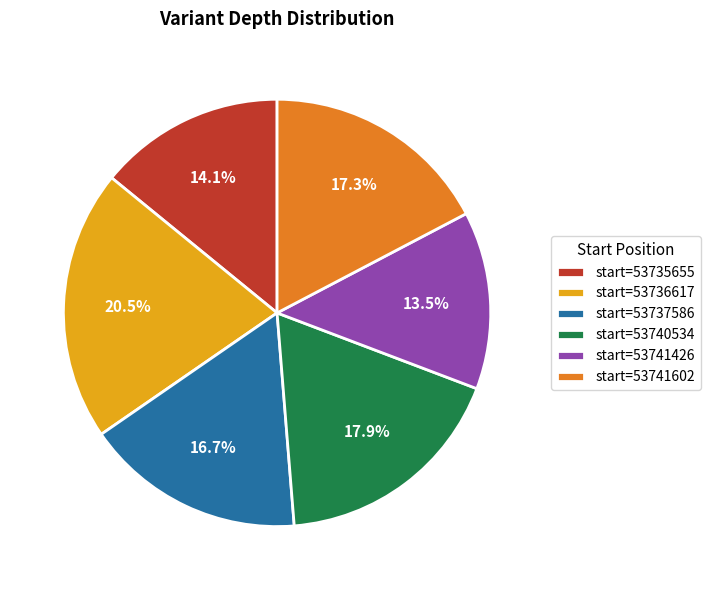

Which slice is the largest?

start=53736617